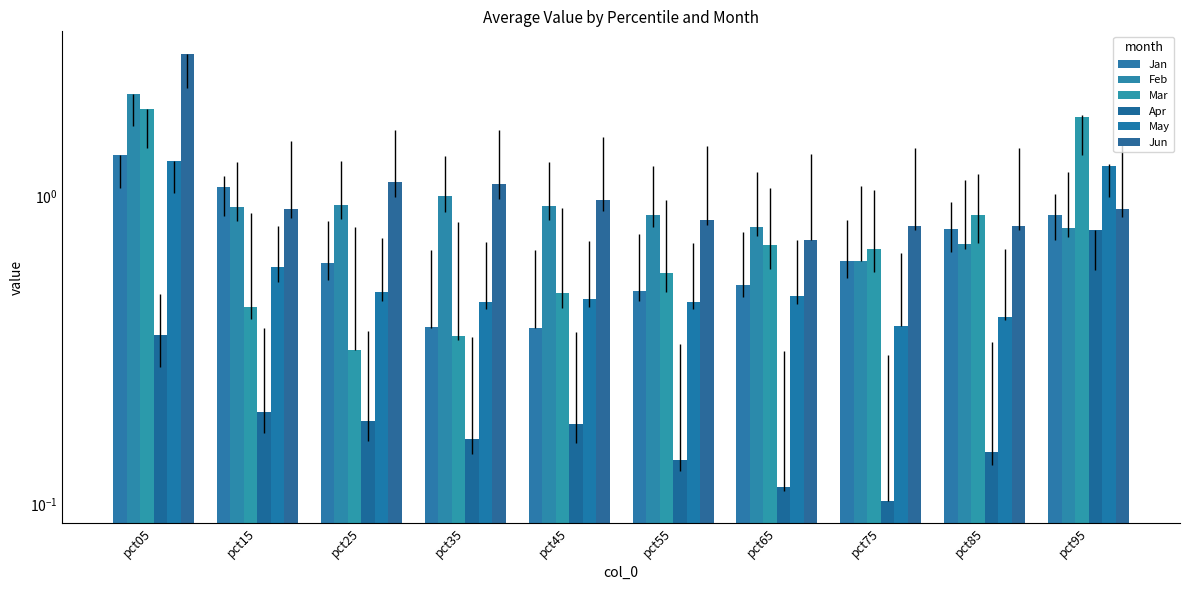

Are the bars horizontal?

No